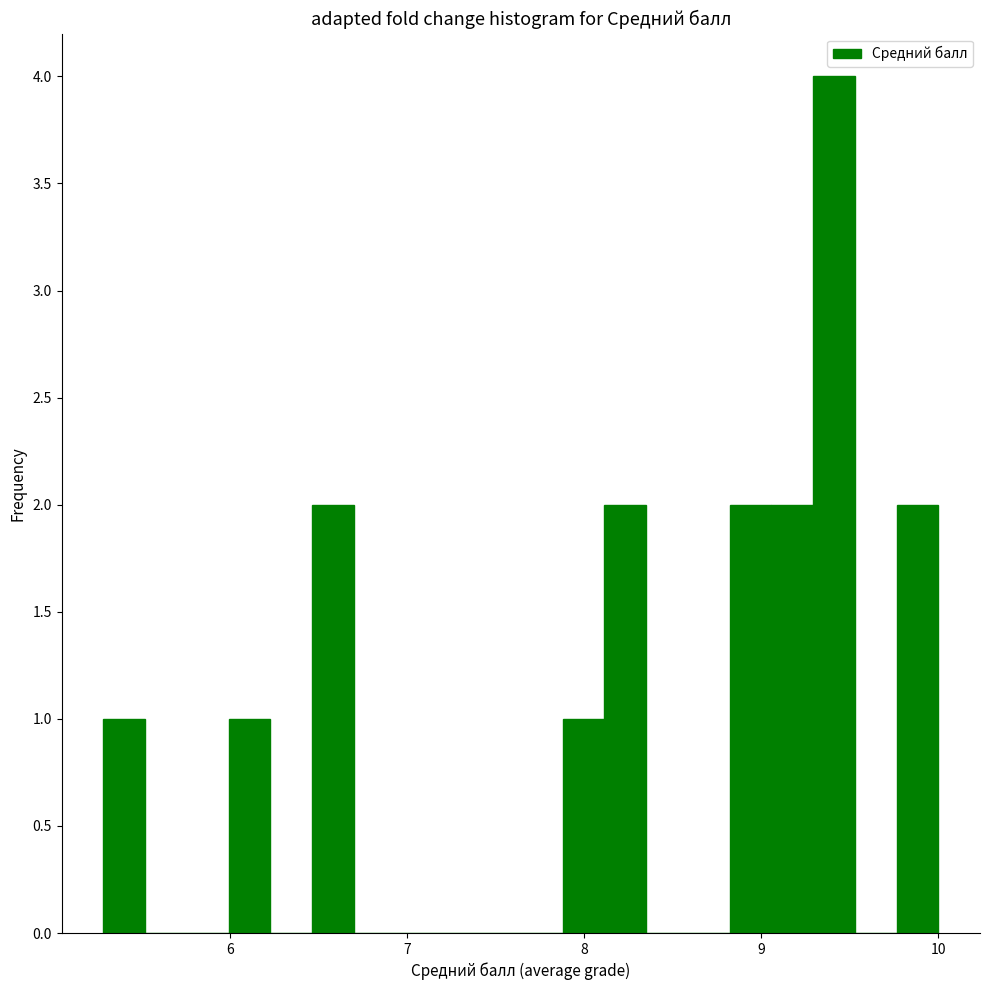

Around what value on the x-axis is the tallest bar? Give the approximate position of its centre, as read against the axis.

9.4